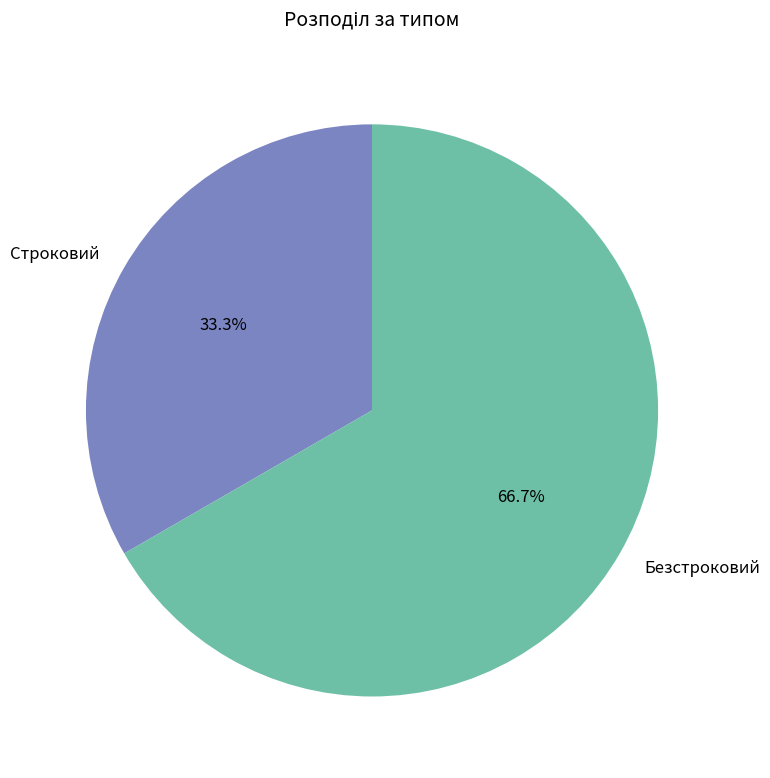

Which category has the biggest portion of the pie?

Безстроковий